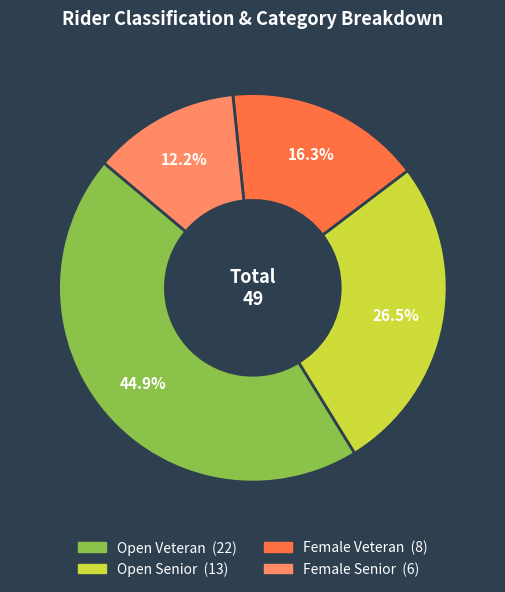

Is there a majority slice in this chart?

No